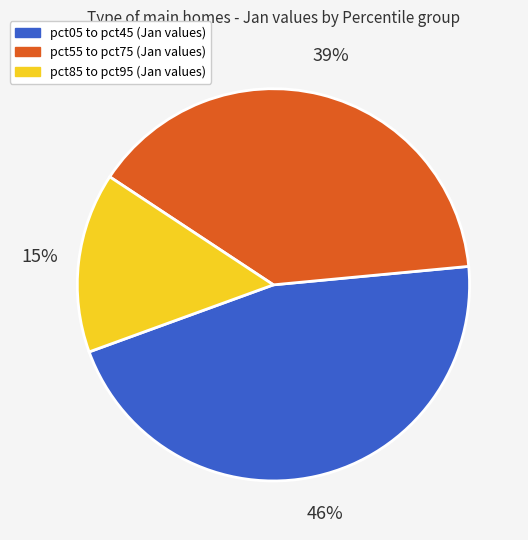

Is there a majority slice in this chart?

No